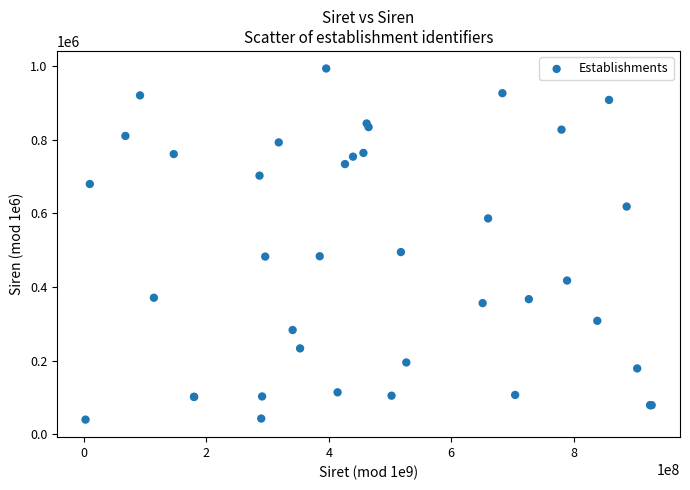

What Y value in the scatter plot is closest to 516991?

495179